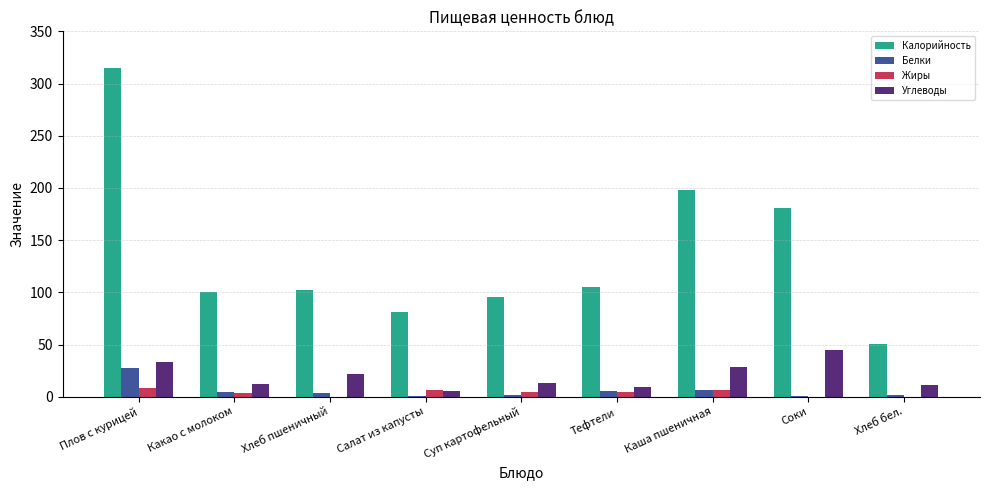

The Углеводы series shows 33.2 at Плов с курицей. True or false?

True